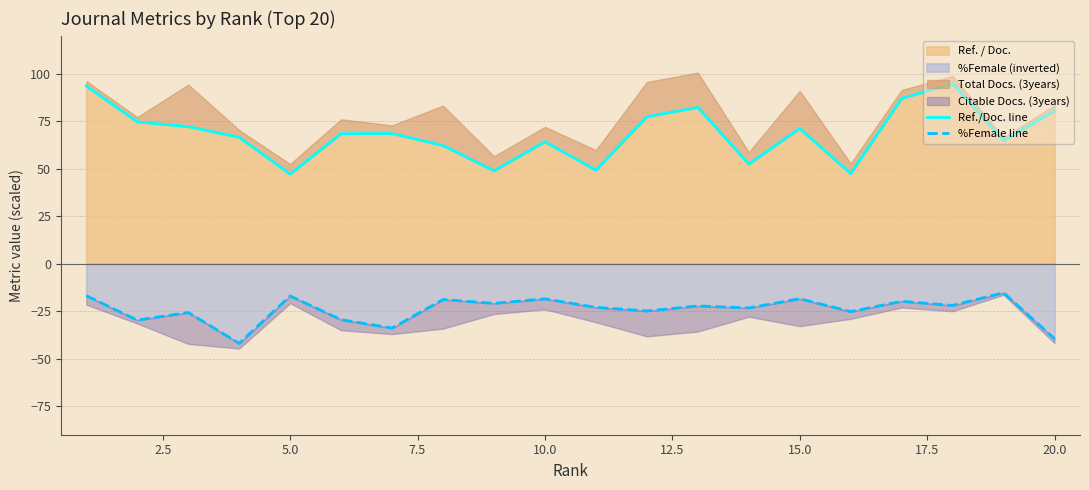

What is the difference between the maximum and minimum values in the %Female line series?

26.6